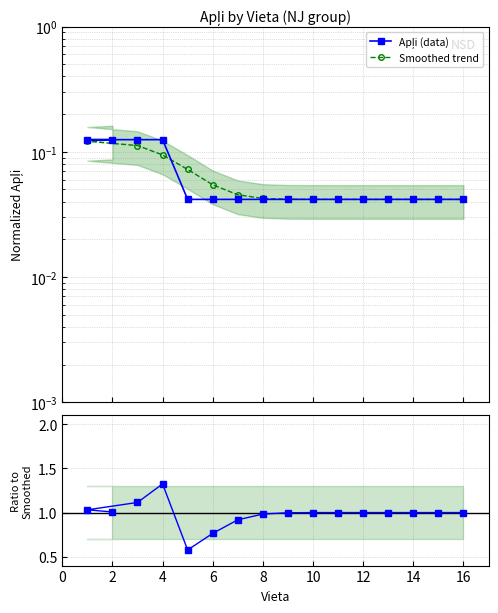

Rank the series at 4 from highest to lowest value.

Ratio to smooth, Apļi (data), Smoothed trend